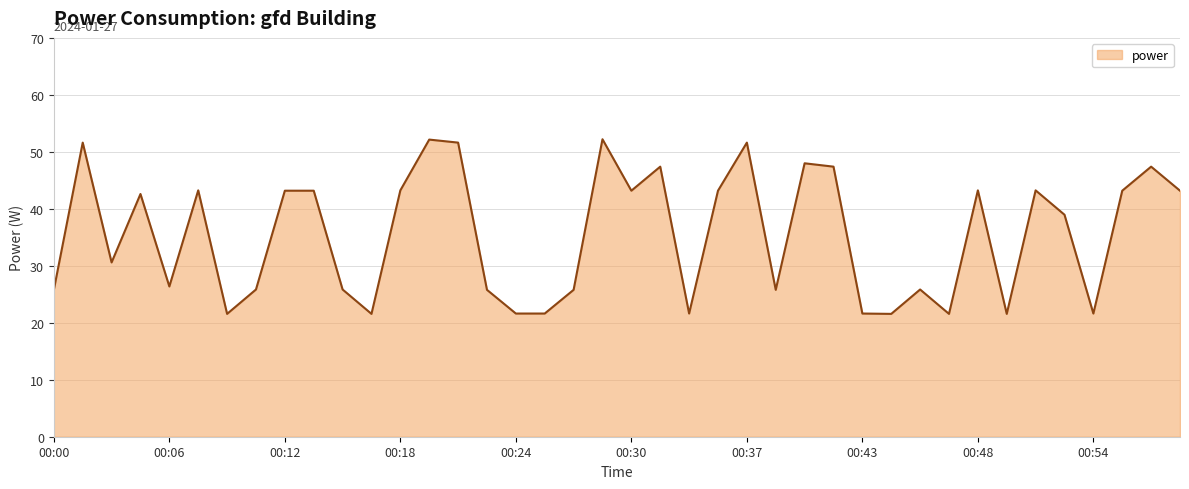

What is the difference between the maximum and minimum values?

30.7